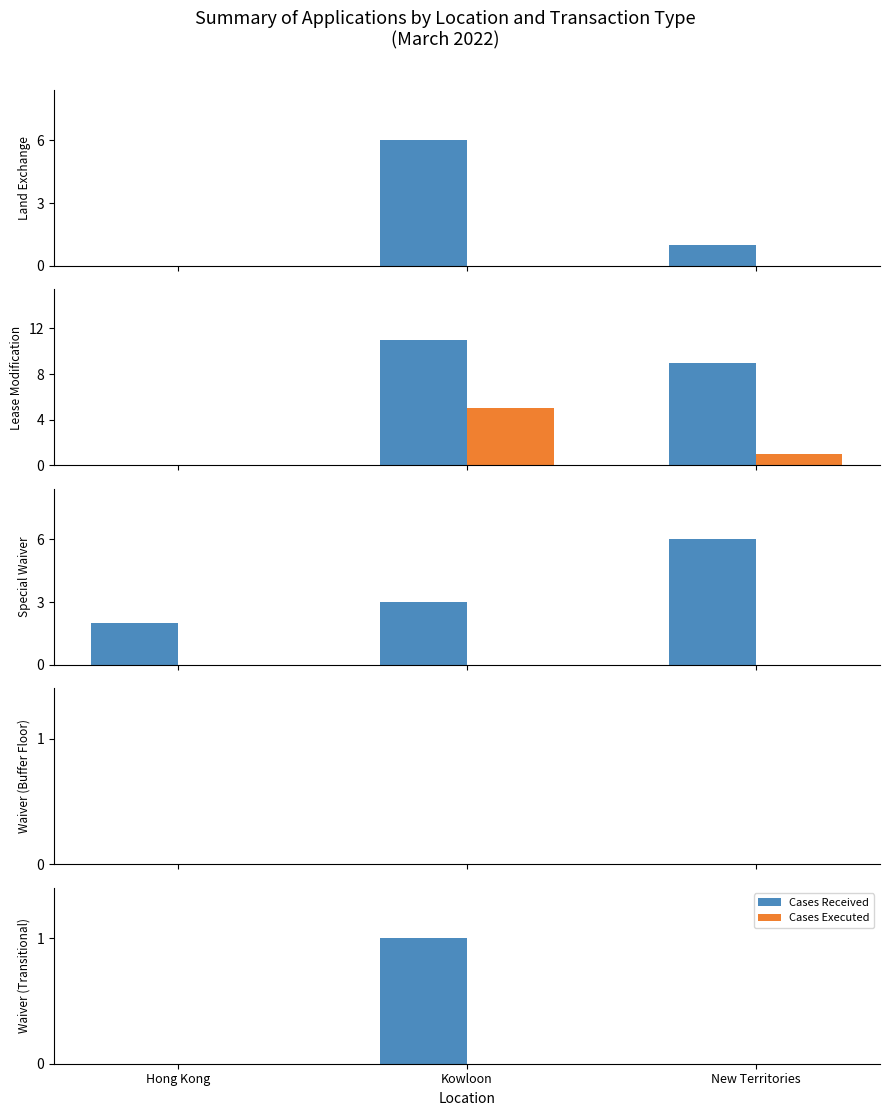

Between Hong Kong and New Territories, which series saw the biggest shift?

Cases Received